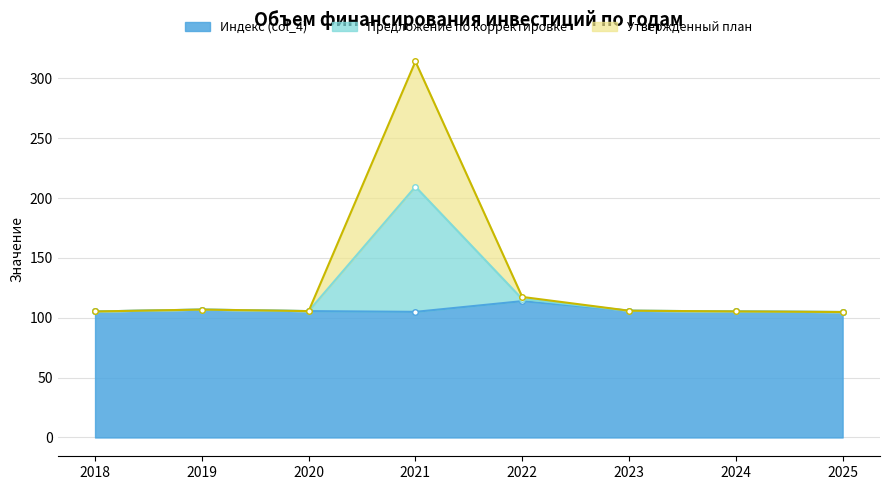

What is the difference between the second highest and minimum values in the Утвержденный план series?

12.6